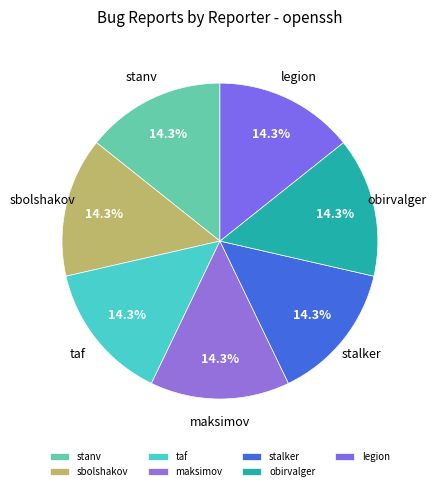

What is the total percentage of legion and sbolshakov?

28.6%